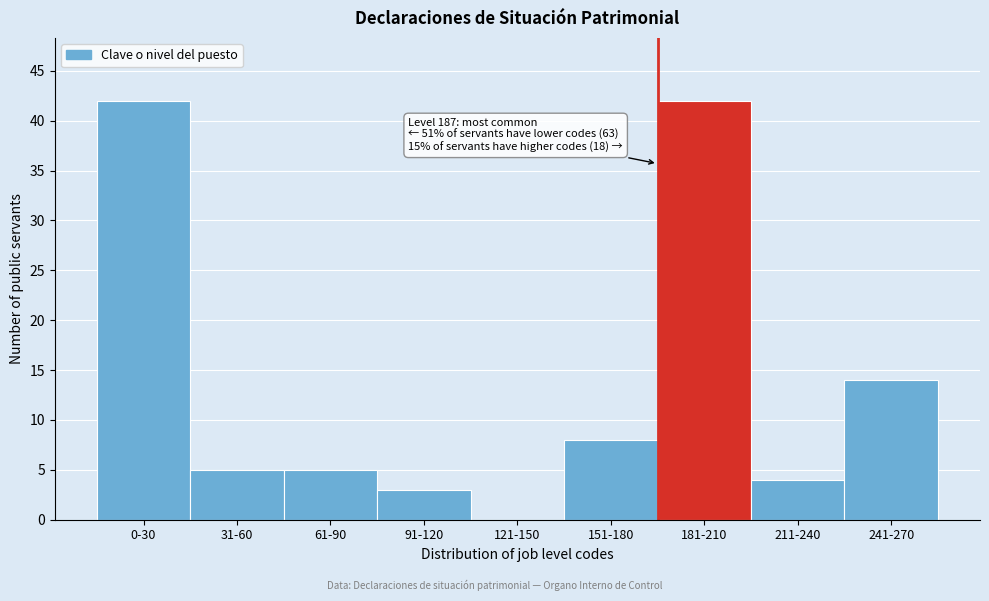

Reading left to right, extract all data points from this chart.

0-30=42	31-60=5	61-90=5	91-120=3	121-150=0	151-180=8	181-210=42	211-240=4	241-270=14